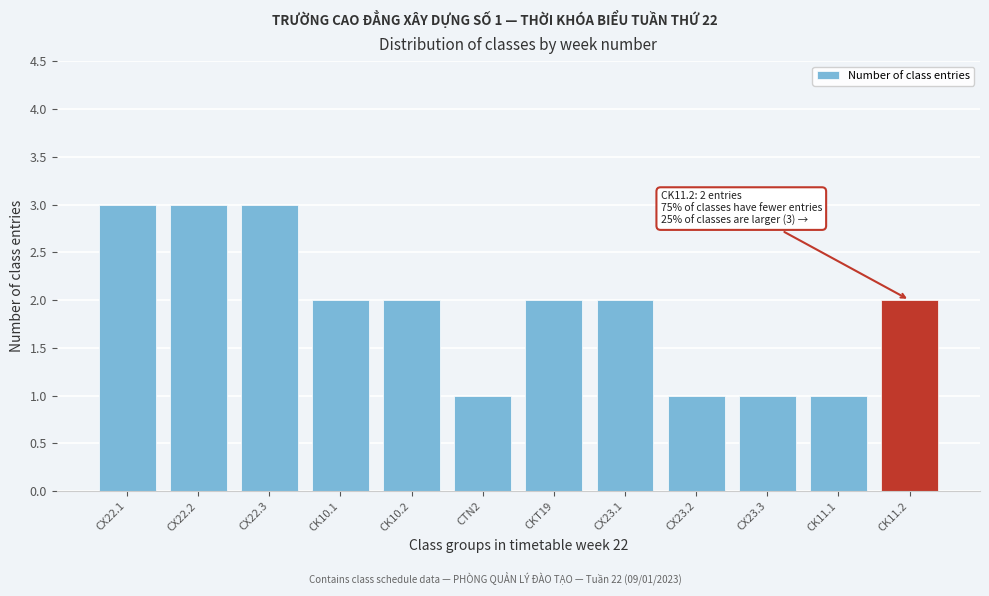

Reading left to right, extract all data points from this chart.

3	3	3	2	2	1	2	2	1	1	1	2